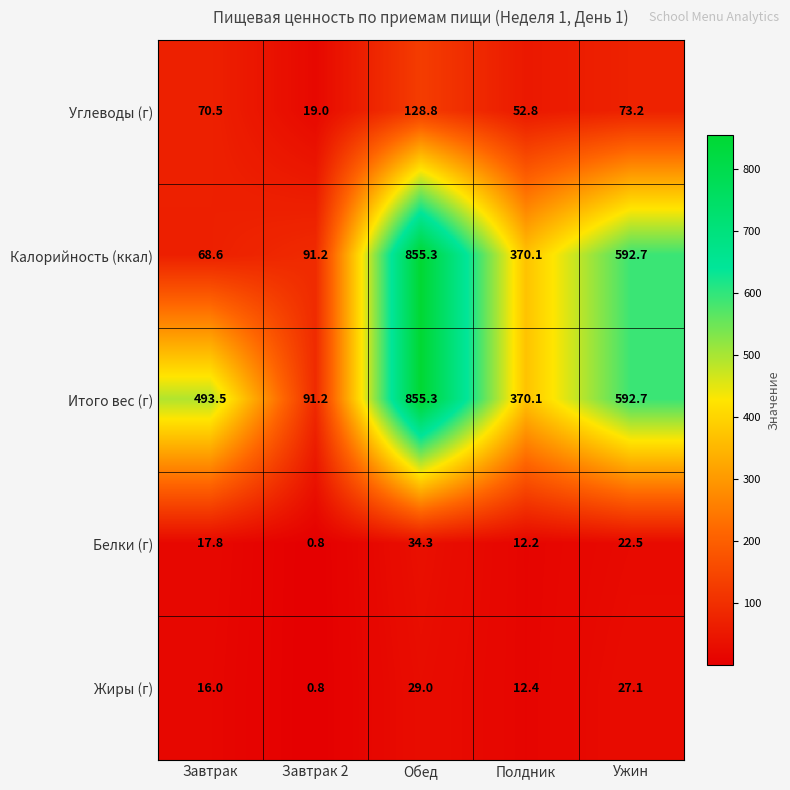

Reading right to left, transcribe all the data shown in this chart.

Углеводы (г): 73.2	52.8	128.8	19.0	70.5
Калорийность (ккал): 592.7	370.1	855.3	91.2	68.6
Итого вес (г): 592.7	370.1	855.3	91.2	493.5
Белки (г): 22.5	12.2	34.3	0.8	17.8
Жиры (г): 27.1	12.4	29.0	0.8	16.0